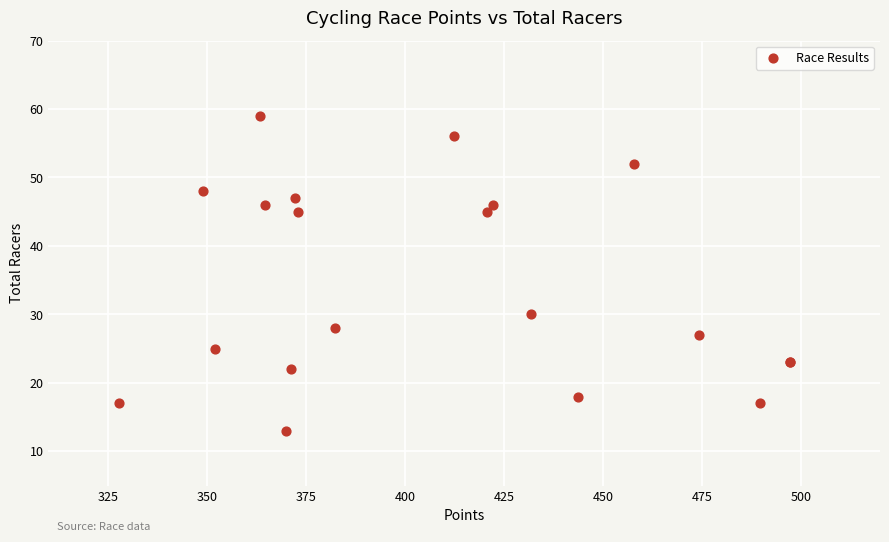

What Y value in the scatter plot is closest to 36?

30